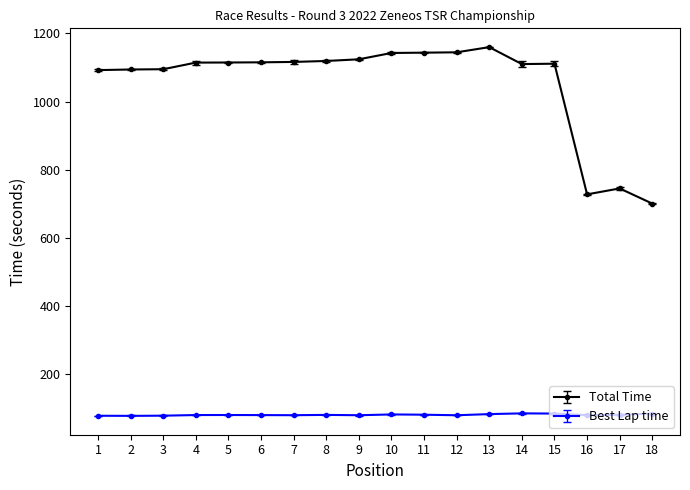

What is the average value of the Best Lap time series?

79.8